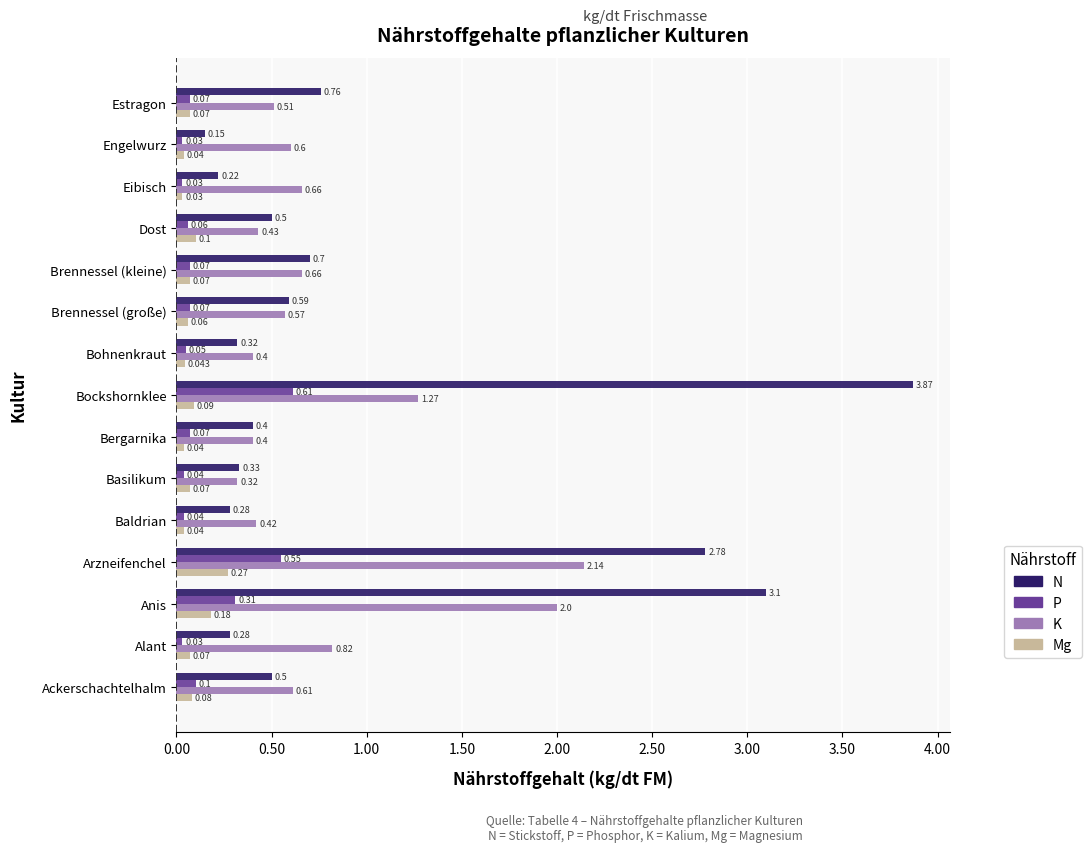

Which category has the highest value in the Mg series?

Arzneifenchel